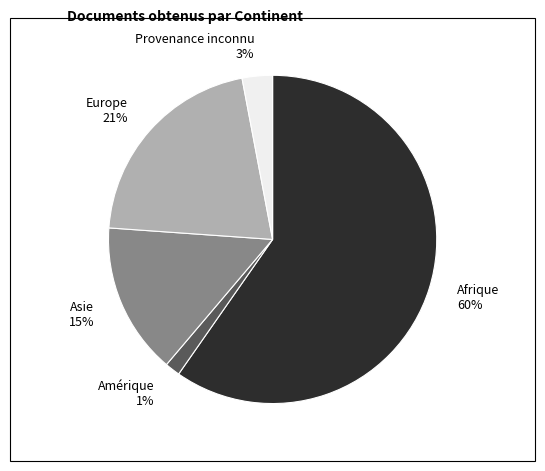

Count the number of slices in the pie.

5